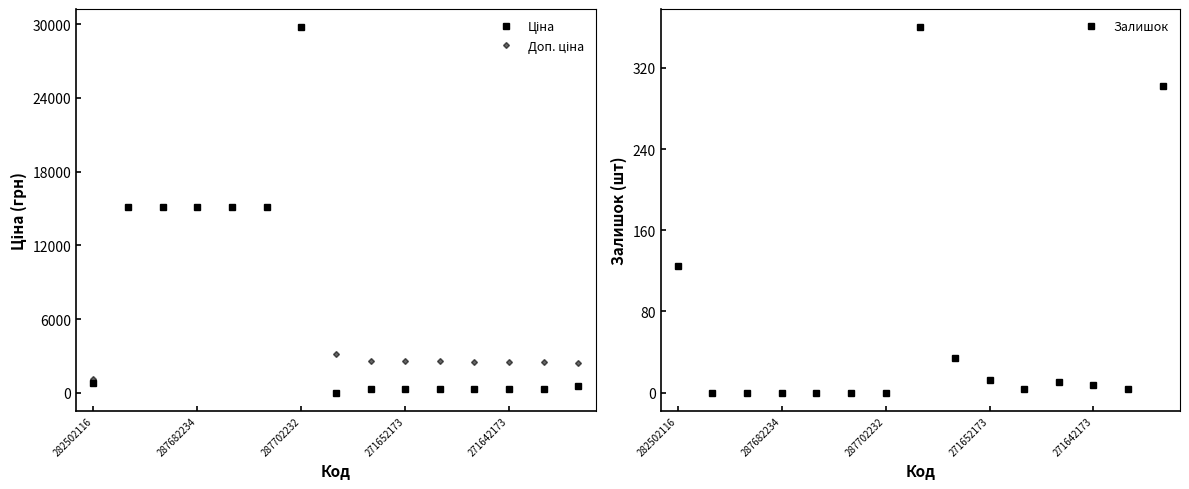

What is the value of the Залишок point at the 14th from the left?

4.0